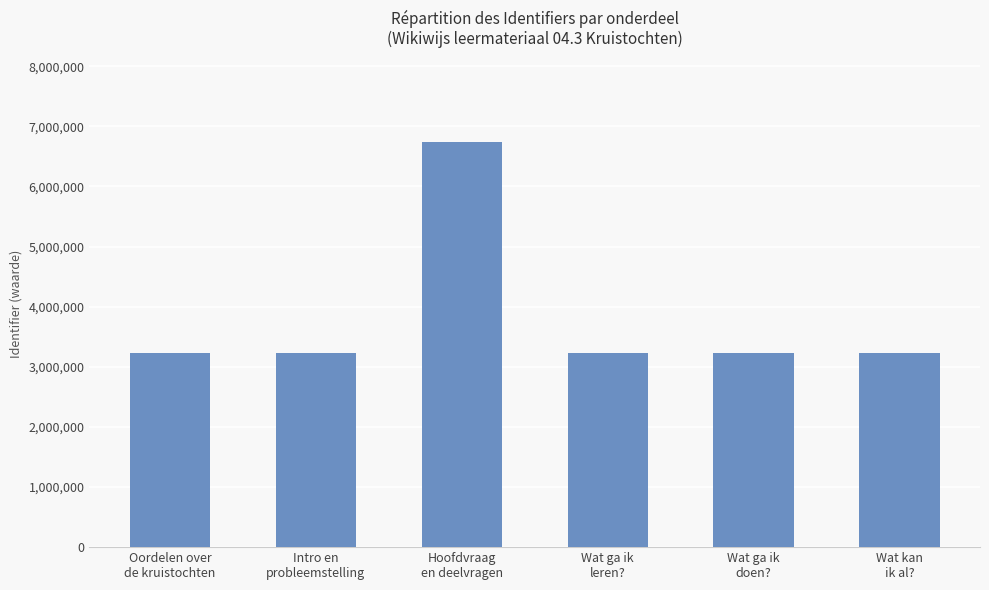

What is the ratio of the value at Hoofdvraag
en deelvragen to the value at Wat ga ik
doen??

2.1